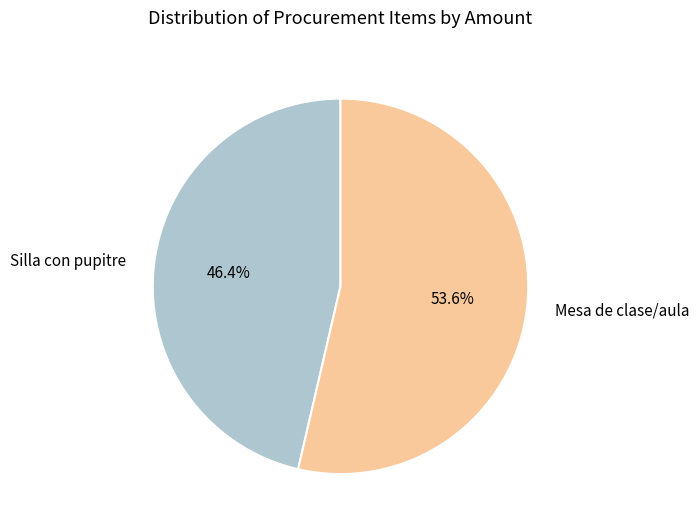

How many slices are in this pie chart?

2